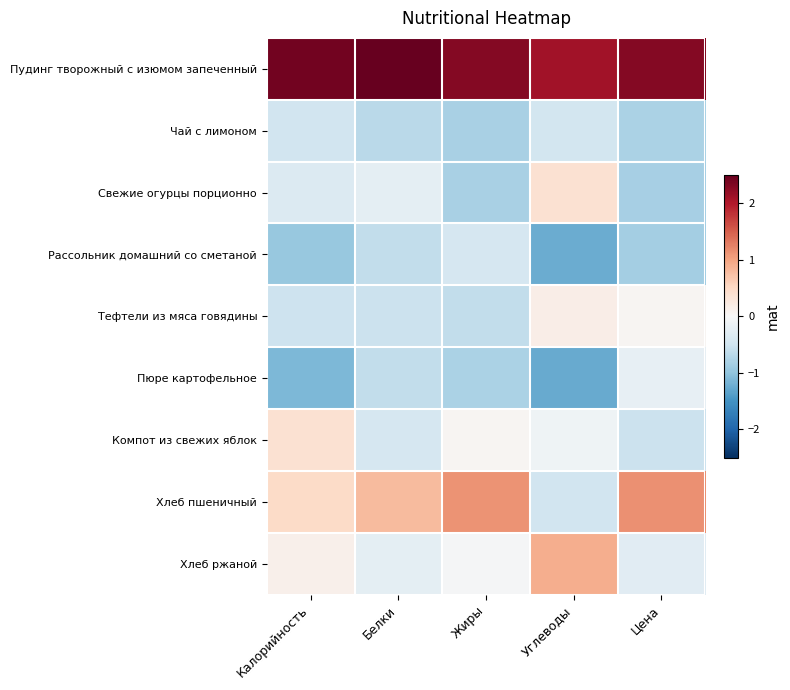

What is the spread (max minus min) of values at Жиры?

3.1